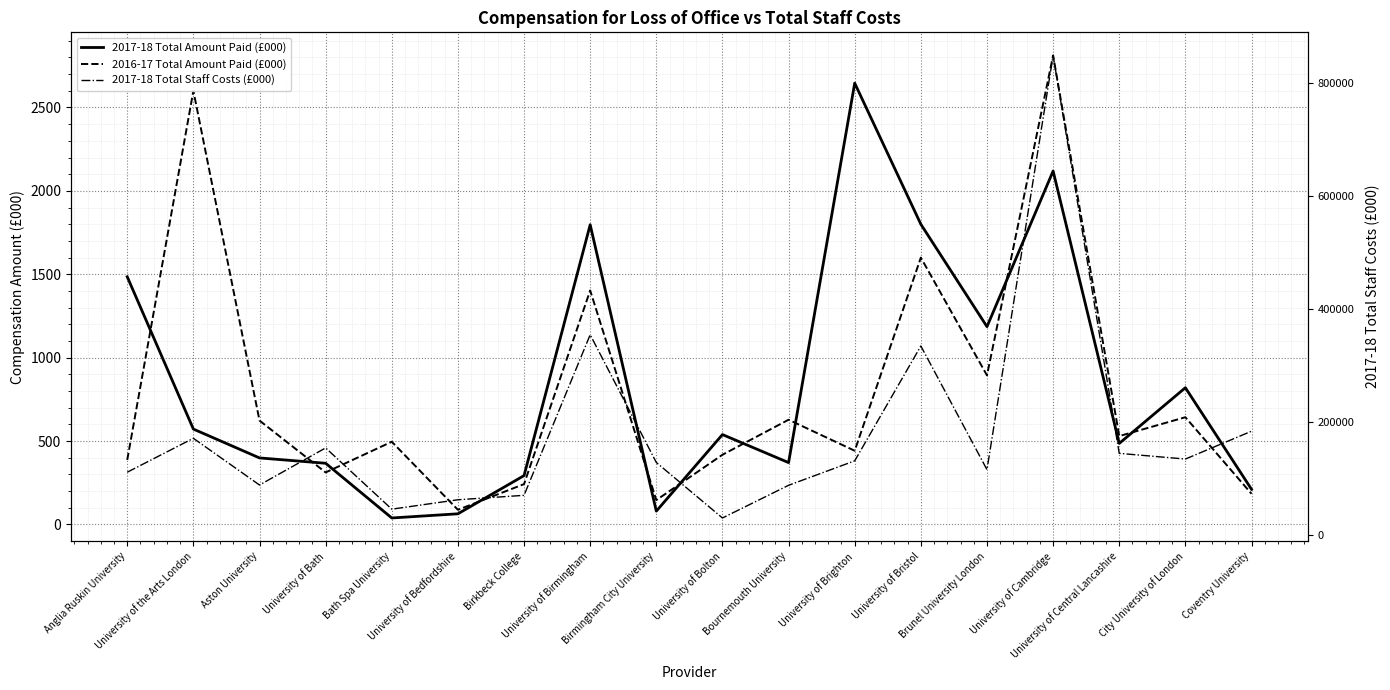

Reading right to left, extract all data points from this chart.

2017-18 Total Amount Paid (£000): 211	820	486	2119	1186	1800	2646	371	539	80	1797	293	64	39	367	399	572	1485
2016-17 Total Amount Paid (£000): 184	643	530	2812	894	1600	442	628	418	146	1403	242	88	496	312	623	2600	387
2017-18 Total Staff Costs (£000): 183612	134281	144366	849625	115487	334646	131106	87764	29834	128215	354630	69967	62115	45460	154001	88259	171058	110942